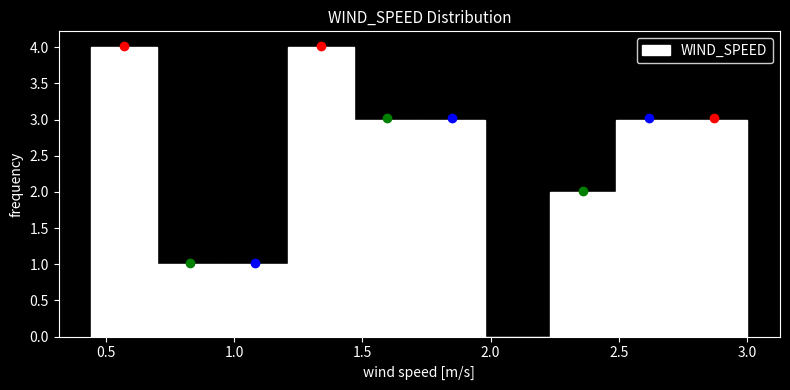

Reading left to right, transcribe this chart: for each bar, give the range it covers on the x-axis and its height. Neither the bar edges nor the heights are printed on the chart, so give them approximately, as read against the axes.

0.45 to 0.70: 4
0.70 to 0.95: 1
0.95 to 1.20: 1
1.20 to 1.45: 4
1.45 to 1.70: 3
1.70 to 2.00: 3
2.00 to 2.25: 0
2.25 to 2.50: 2
2.50 to 2.75: 3
2.75 to 3.00: 3